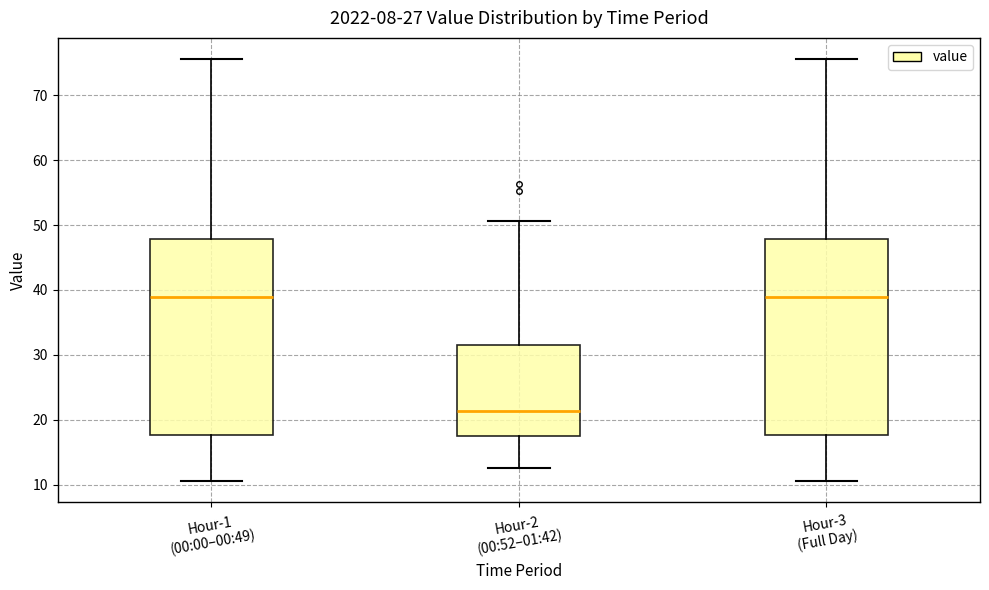

Reading left to right, read every box against the y-axis: the position of its median line, the range the box covers, and the ends of its whiskers. The values are not printed on the chart, so give them approximately, as read against the axis.

Hour-1 (00:00–00:49): median 39, box 18 to 48, whiskers 11 to 76
Hour-2 (00:52–01:42): median 21, box 17 to 32, whiskers 13 to 51
Hour-3 (Full Day): median 39, box 18 to 48, whiskers 11 to 76